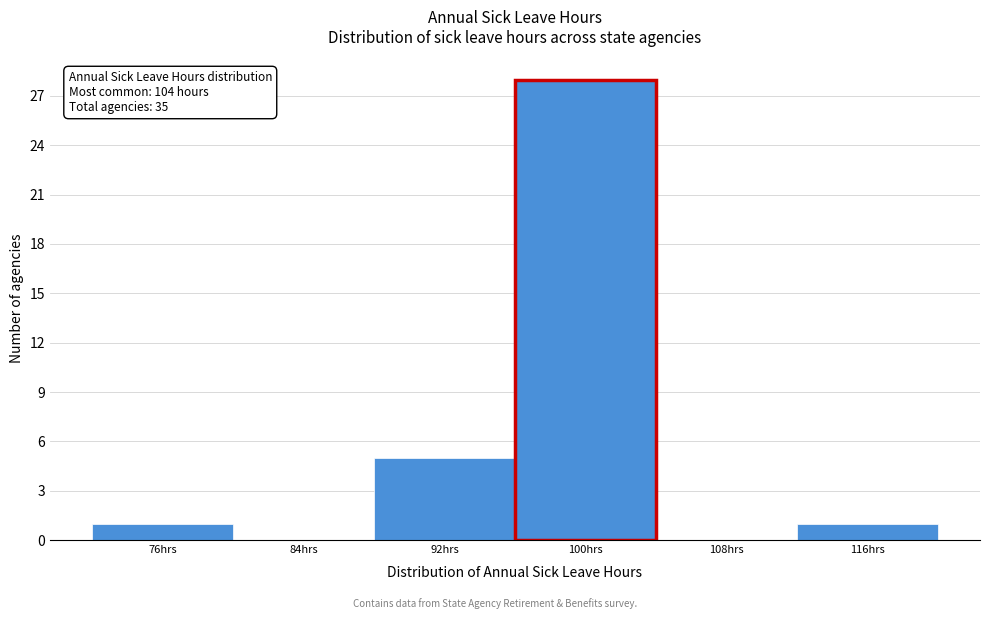

Reading right to left, transcribe all the data shown in this chart.

116hrs=1	108hrs=0	100hrs=28	92hrs=5	84hrs=0	76hrs=1